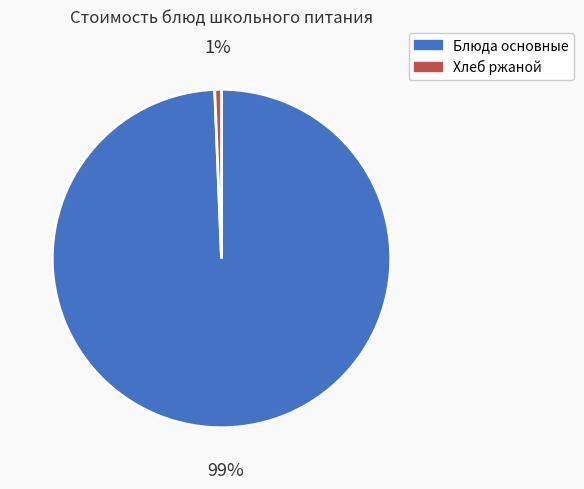

Does any single category account for the majority?

Yes